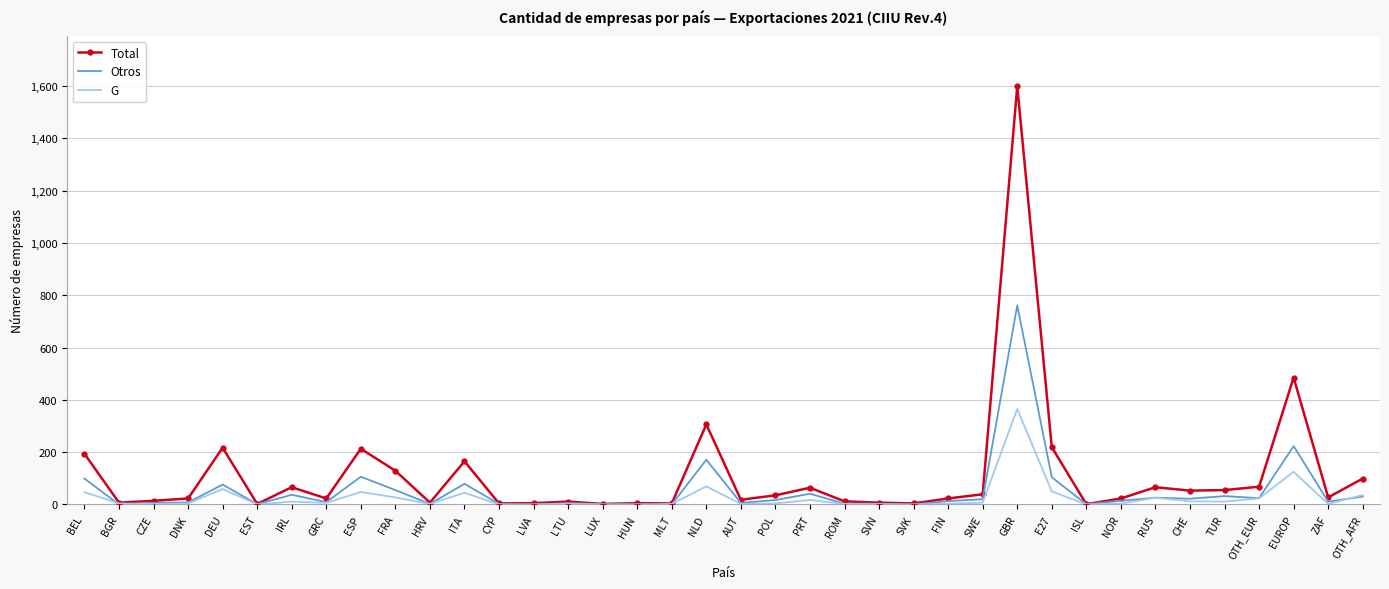

Is it true that Total equals 4 at CYP?

True